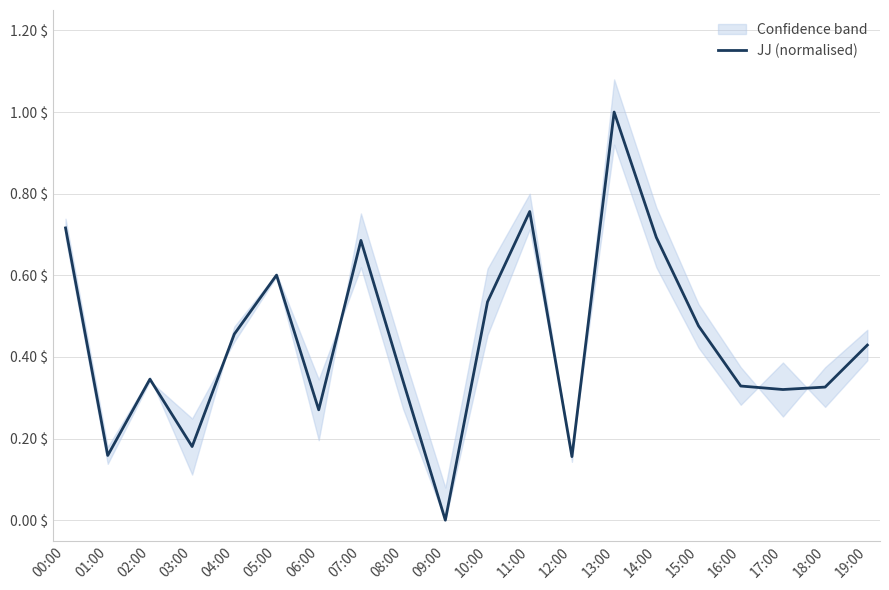

The value at 07:00 is 1.0. True or false?

False